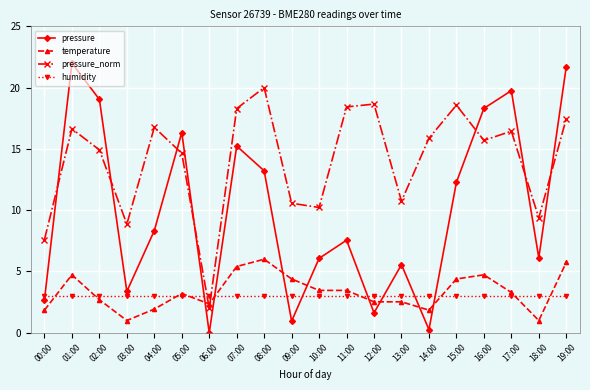

At which category is the sum across all series the highest?

19:00